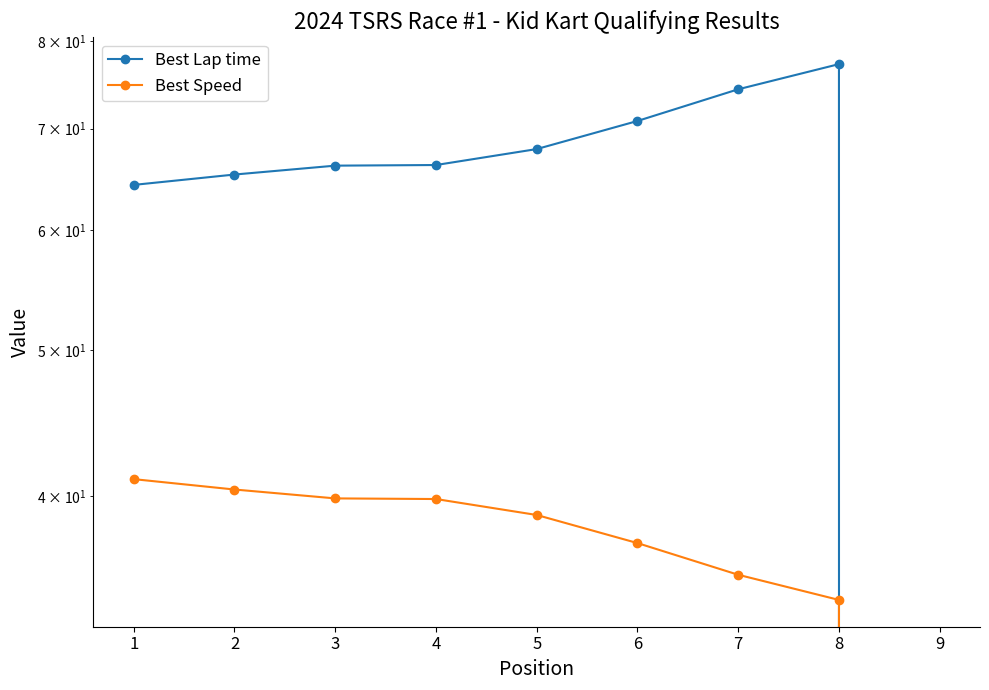

What is the difference between the Best Speed values at 7 and 9?

35.5